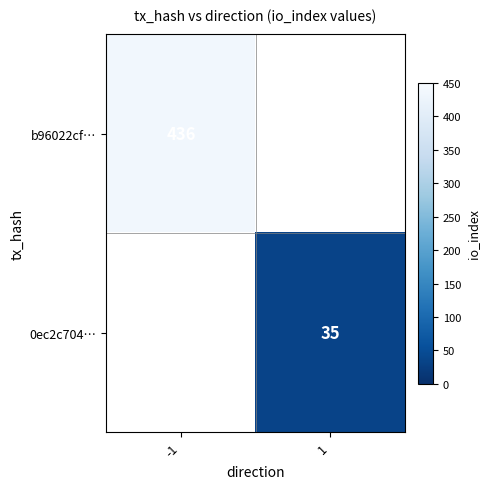

Is it true that b96022cf… equals 106 at -1?

False